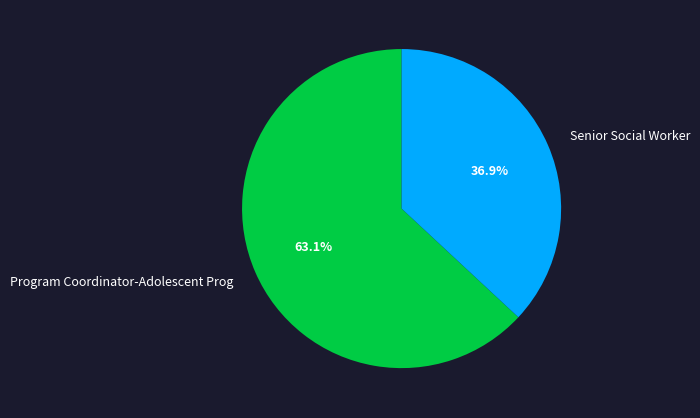

Rank the categories by value from highest to lowest.

Program Coordinator-Adolescent Prog, Senior Social Worker